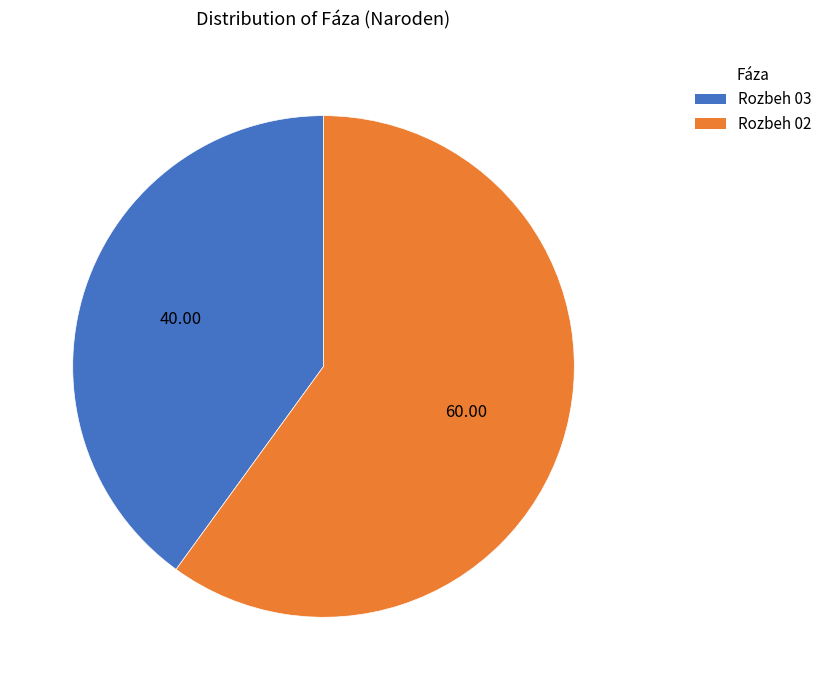

What is the ratio of the value at Rozbeh 03 to the value at Rozbeh 02?

0.7